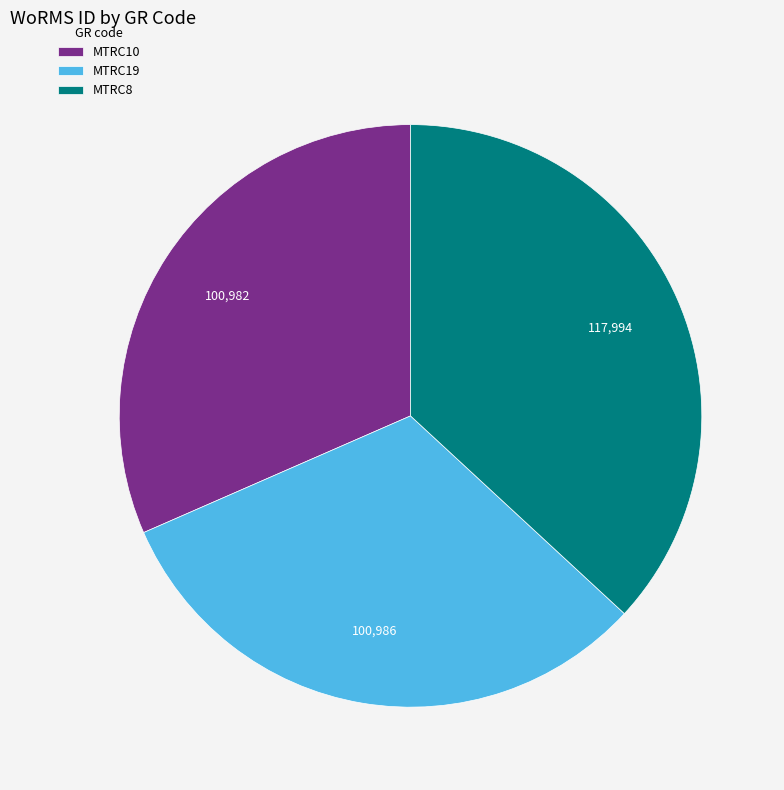

Which has a higher value, MTRC10 or MTRC8?

MTRC8